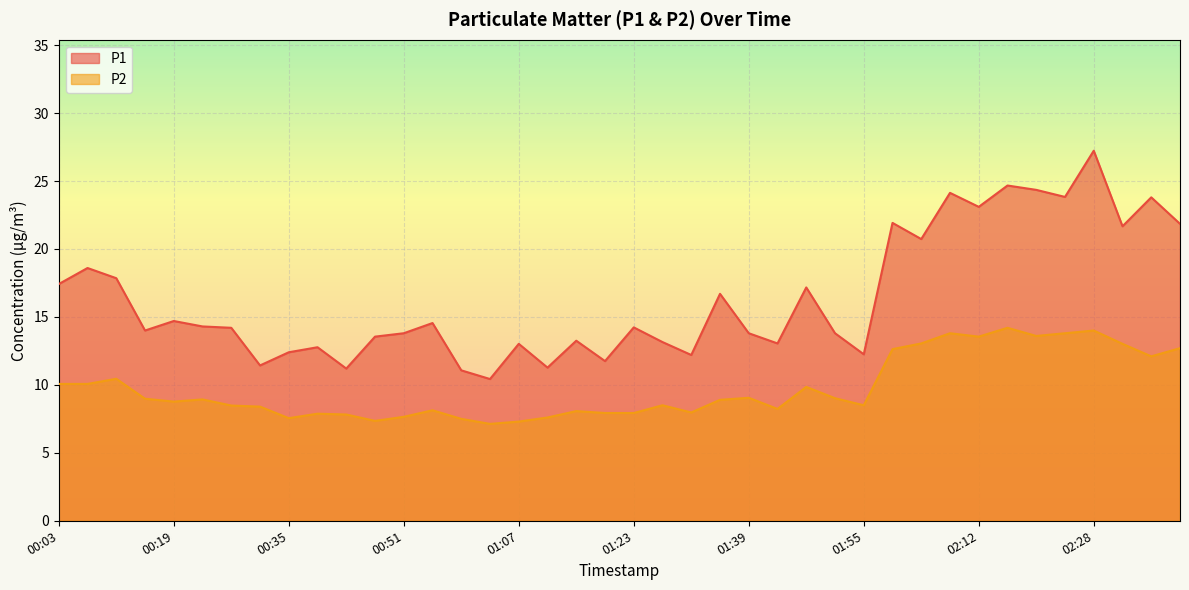

What is the approximate value of P2 at 01:11?

7.6